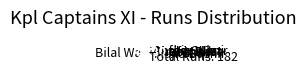

How many segments does this pie chart have?

8